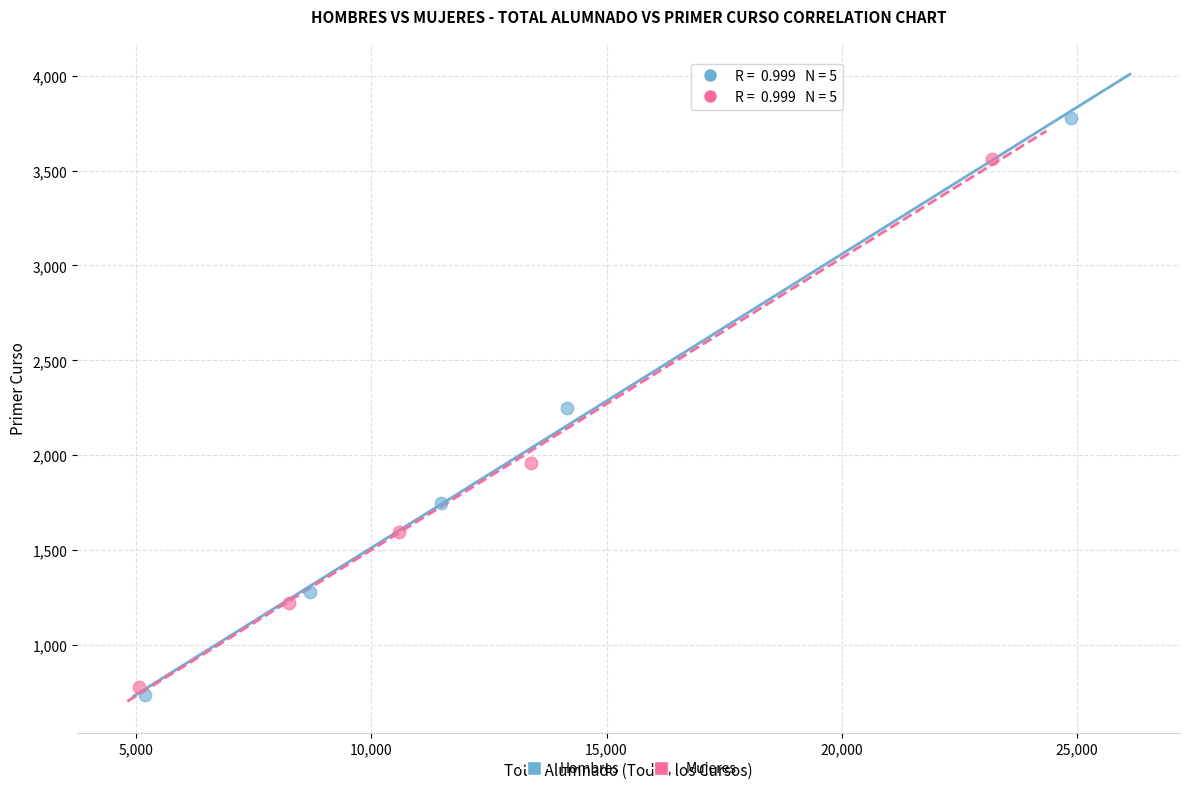

Which series has the largest Y range (max minus min)?

Hombres